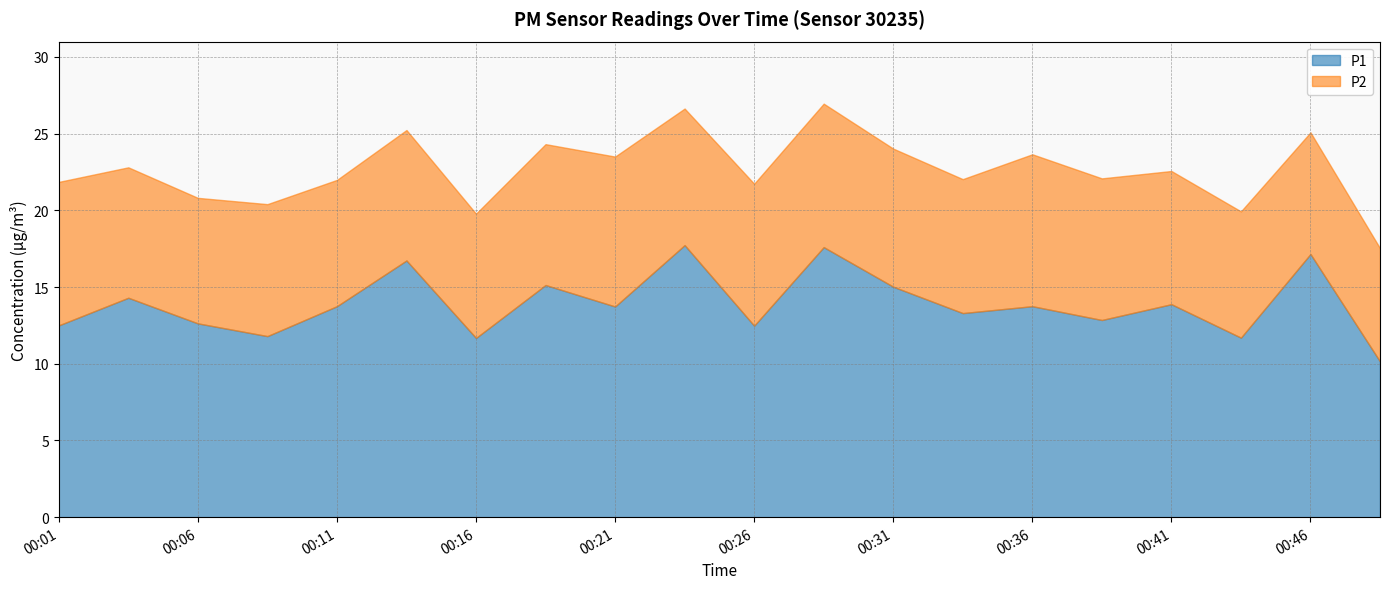

The value of P2 at 00:09 is 8.6. True or false?

True